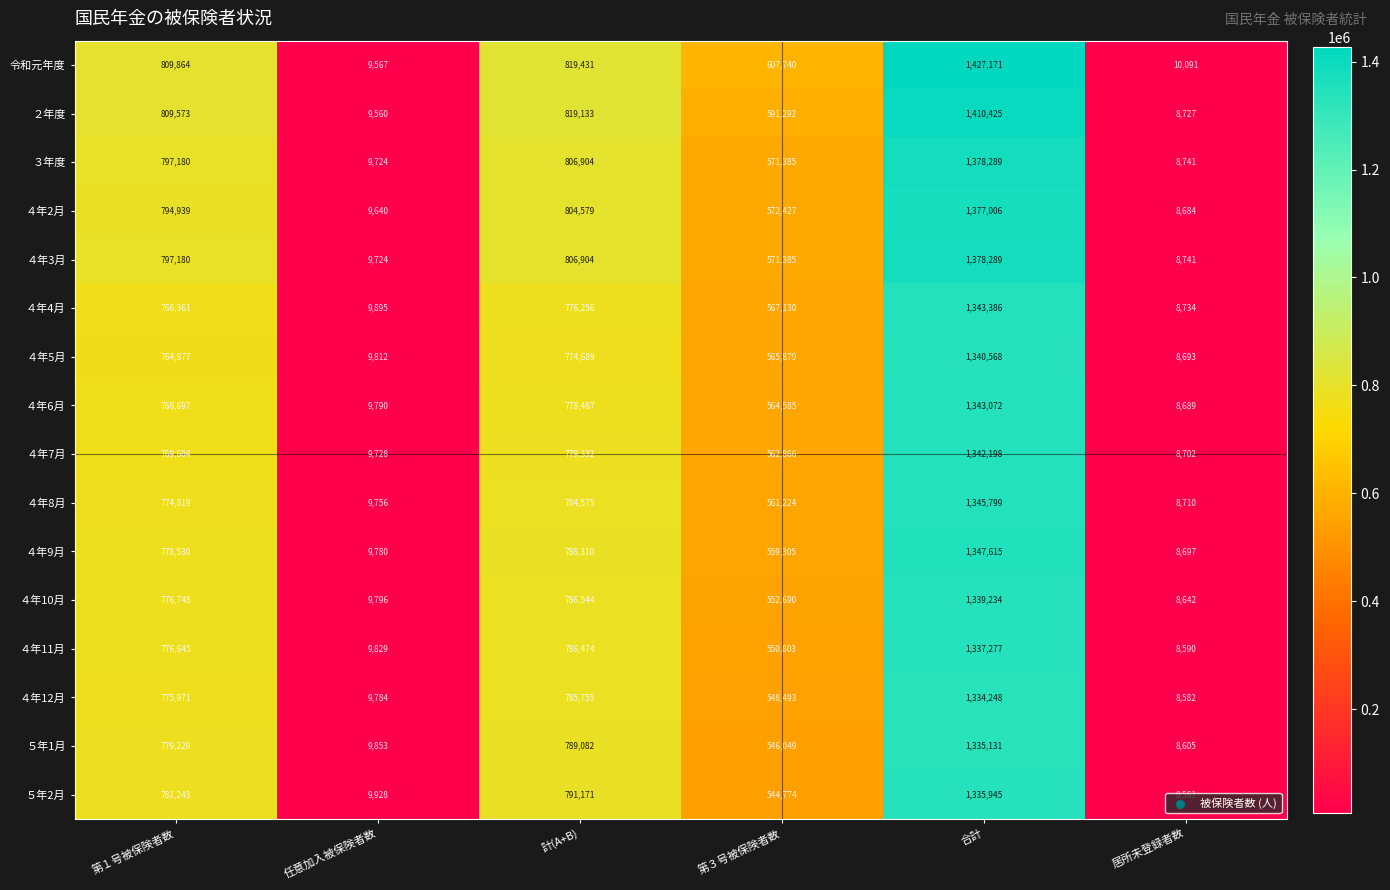

How many values in the ４年5月 series are below 764877?

3